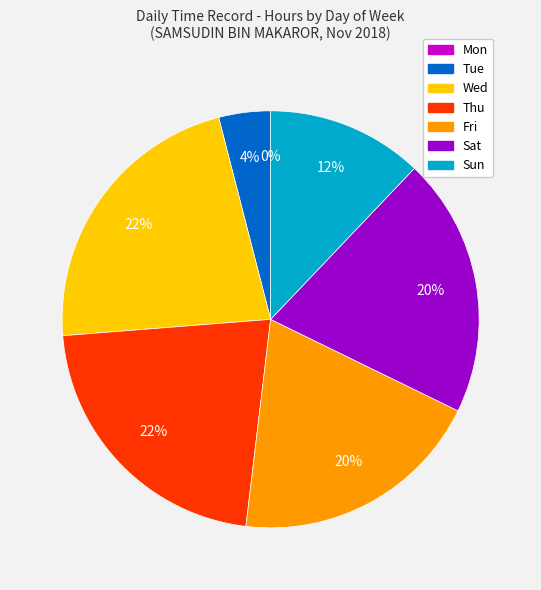

What percentage do Mon and Fri together represent?

19.7%